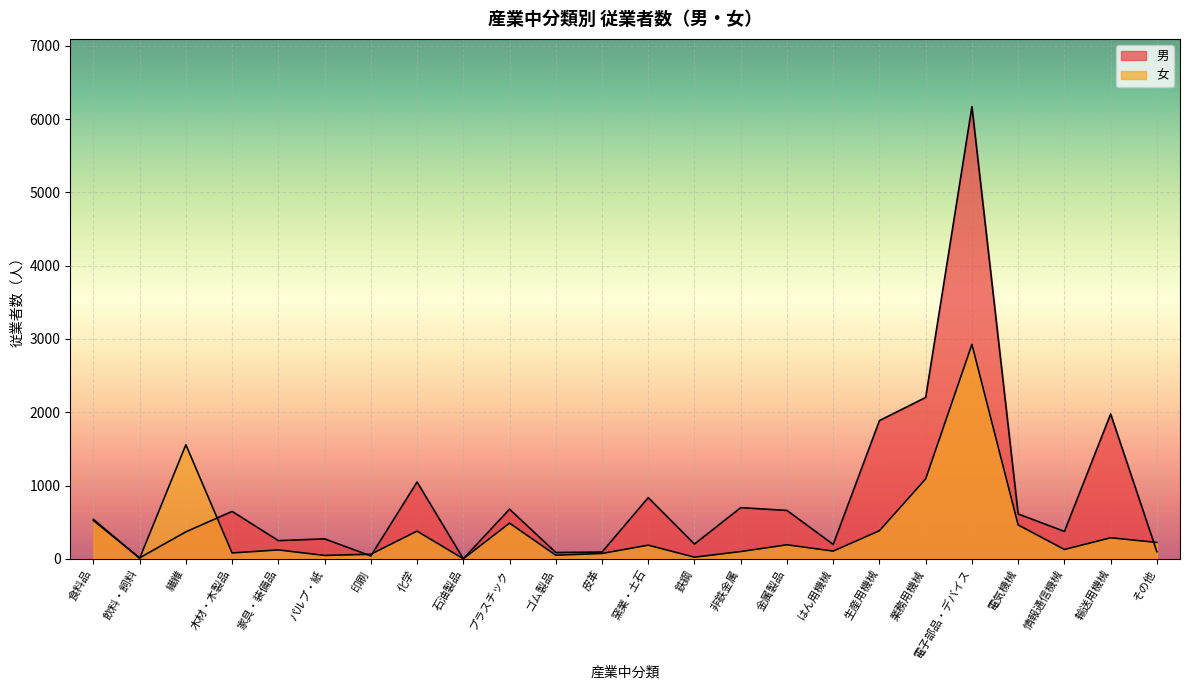

What is the difference between the maximum and second lowest values in the 女 series?

2920